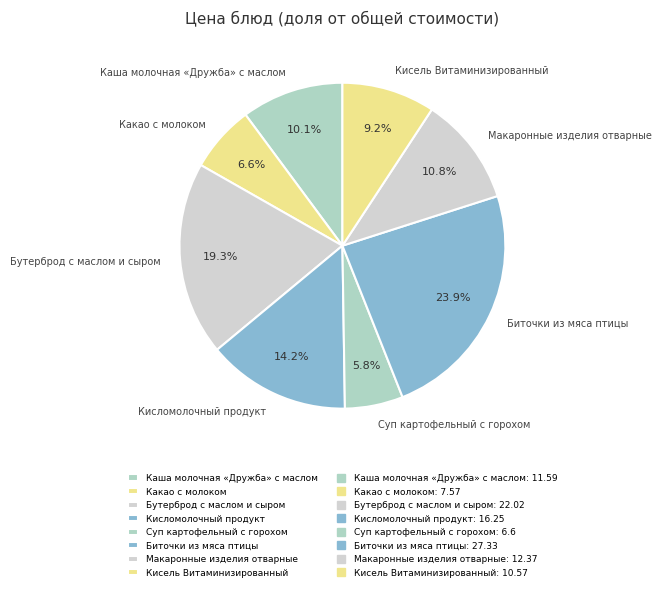

Does any single category account for the majority?

No